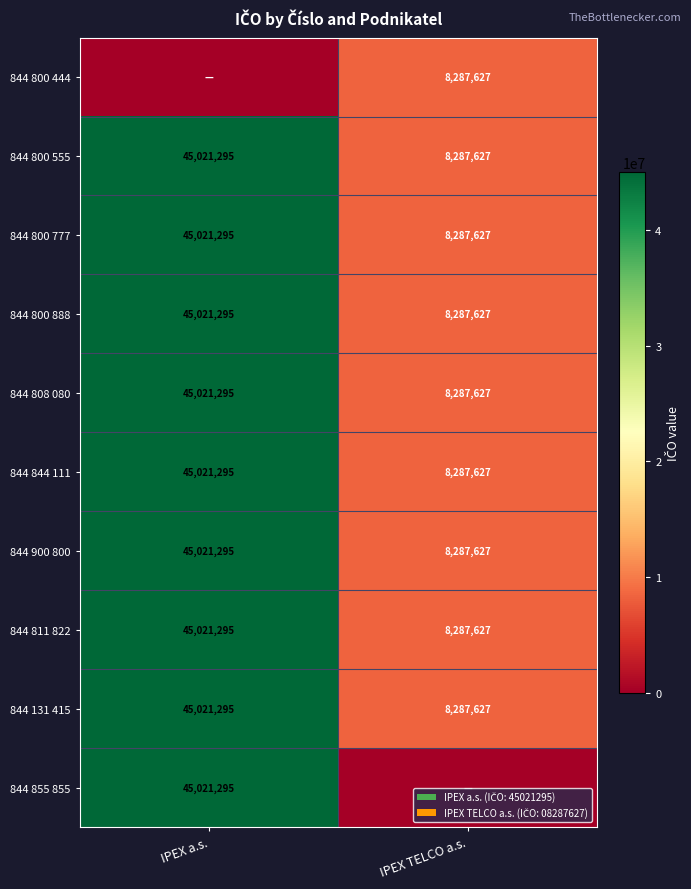

What value does the 844 900 800 series have at IPEX TELCO a.s.?

8287627